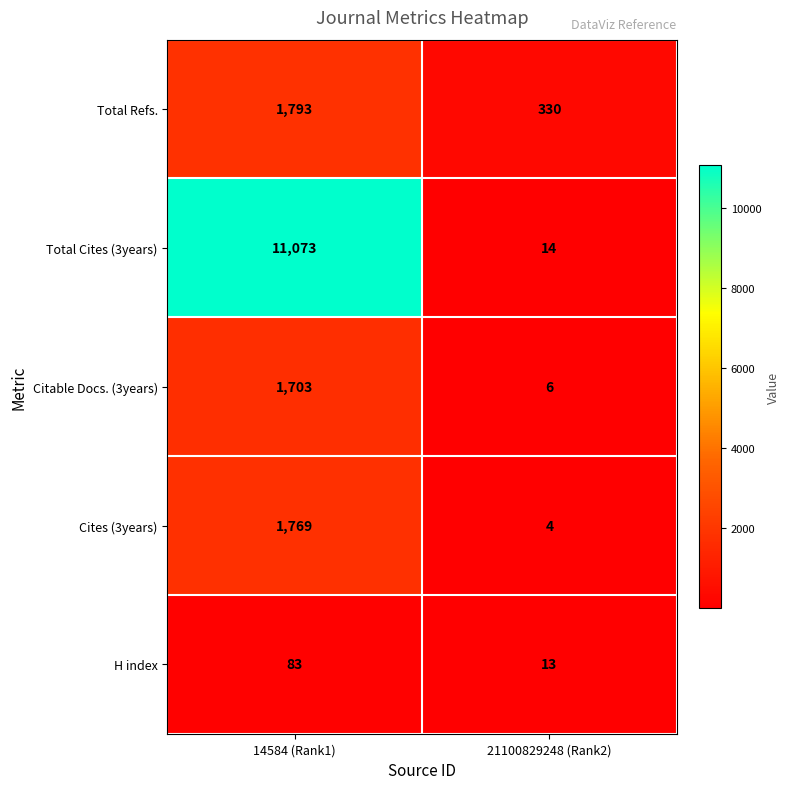

Read the H index value at 21100829248 (Rank2), to the nearest 10.

10